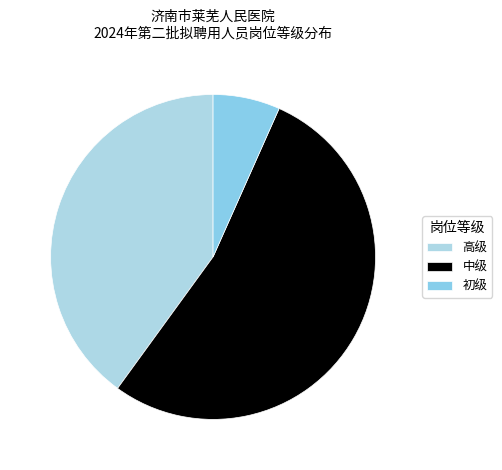

Count the number of slices in the pie.

3